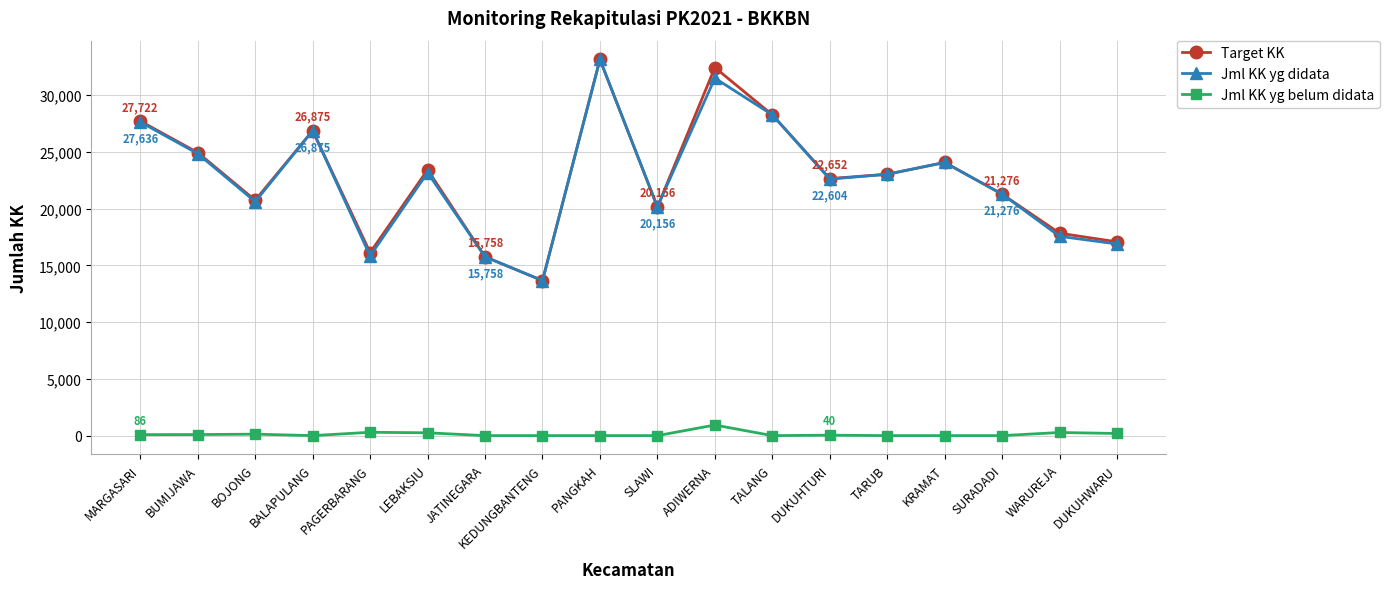

How many interior local valleys does the Target KK series have?

5